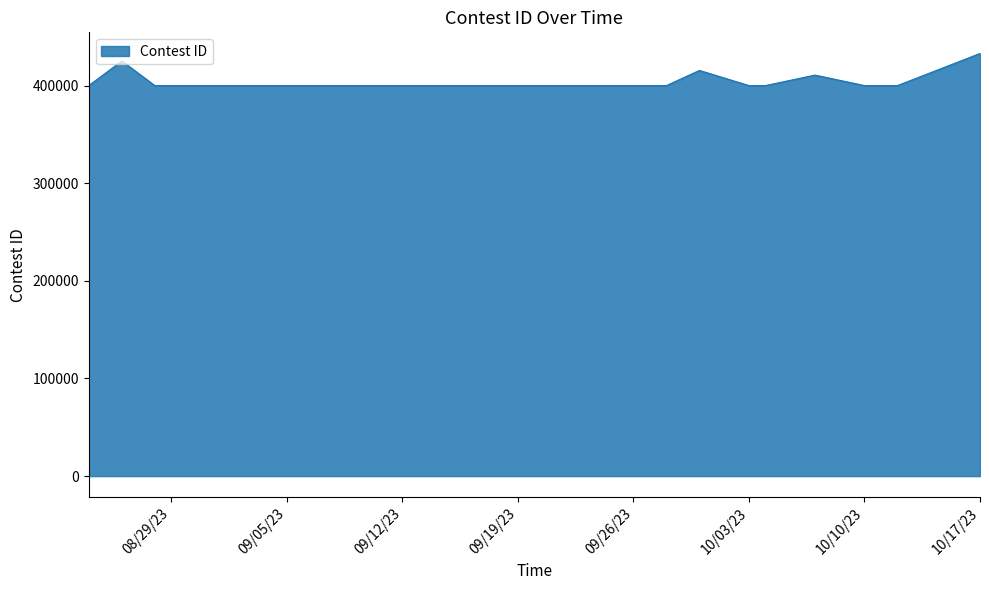

True or false: the data shows 399914 at 8/24/23.

True